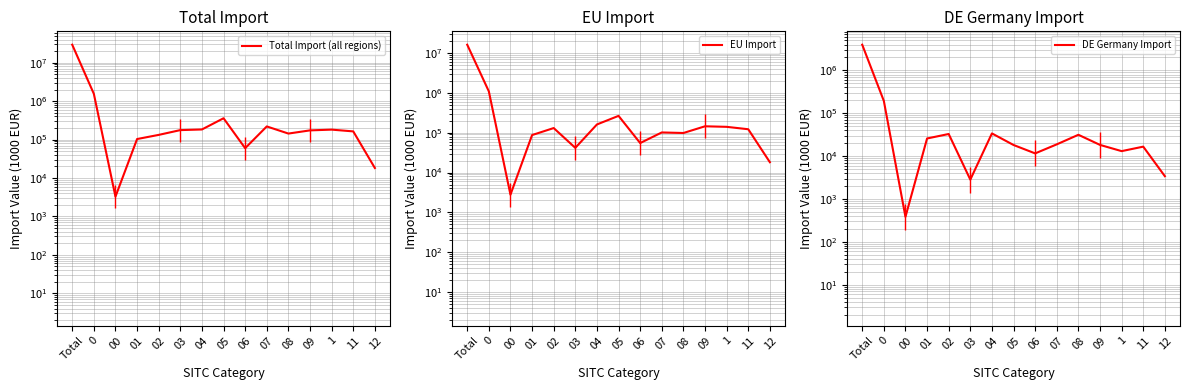

Rank the series by their average value, from lowest to highest.

DE Germany Import, EU Import, Total Import (all regions)